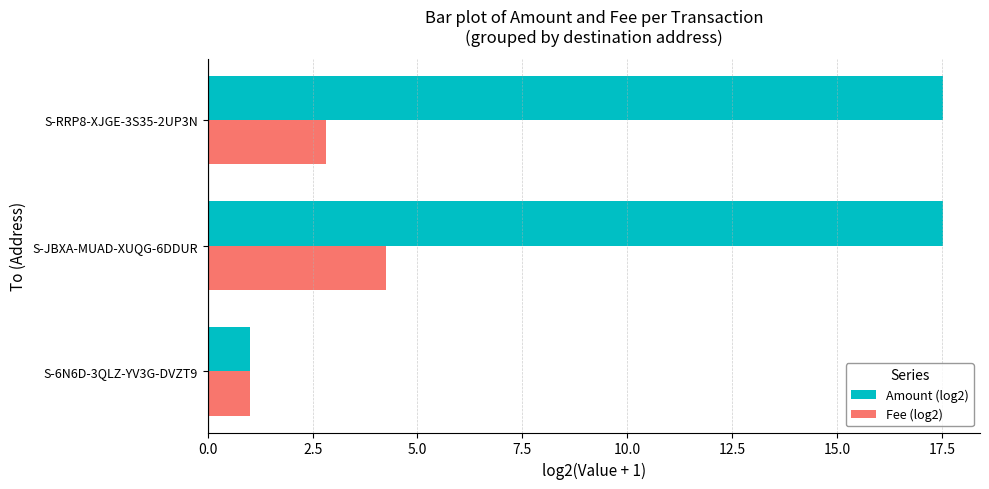

Which series changed the most between S-6N6D-3QLZ-YV3G-DVZT9 and S-RRP8-XJGE-3S35-2UP3N?

Amount (log2)